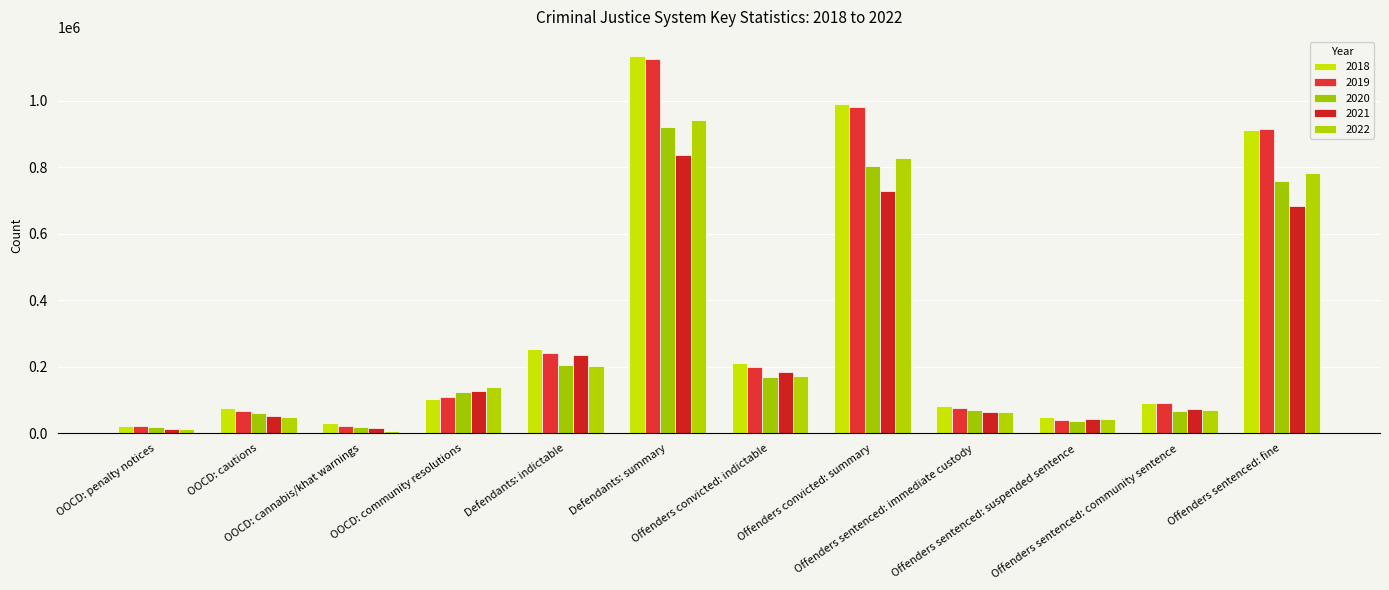

Where is 2018 nearest to the value 579040?

Defendants: indictable